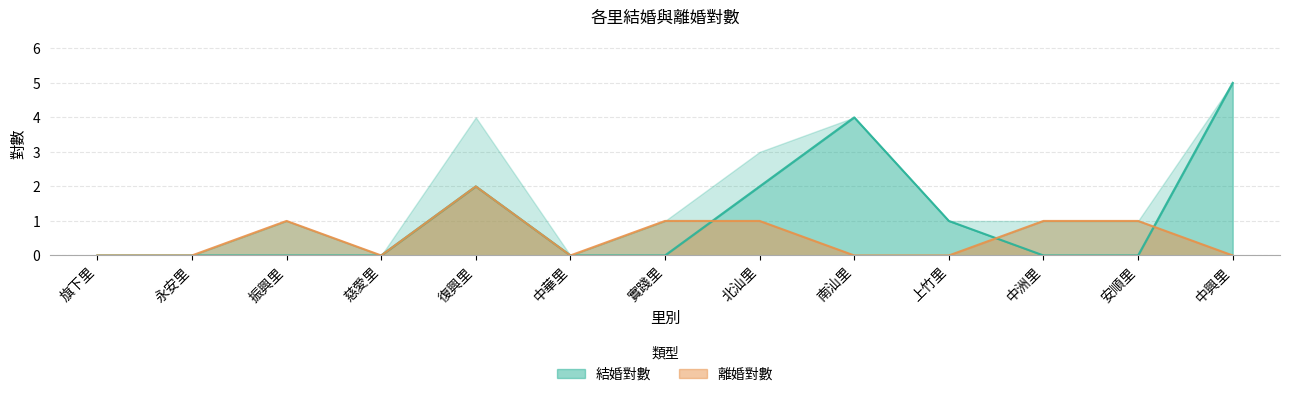

Which series ends up on top after the final intersection of 離婚對數 and 結婚對數?

結婚對數